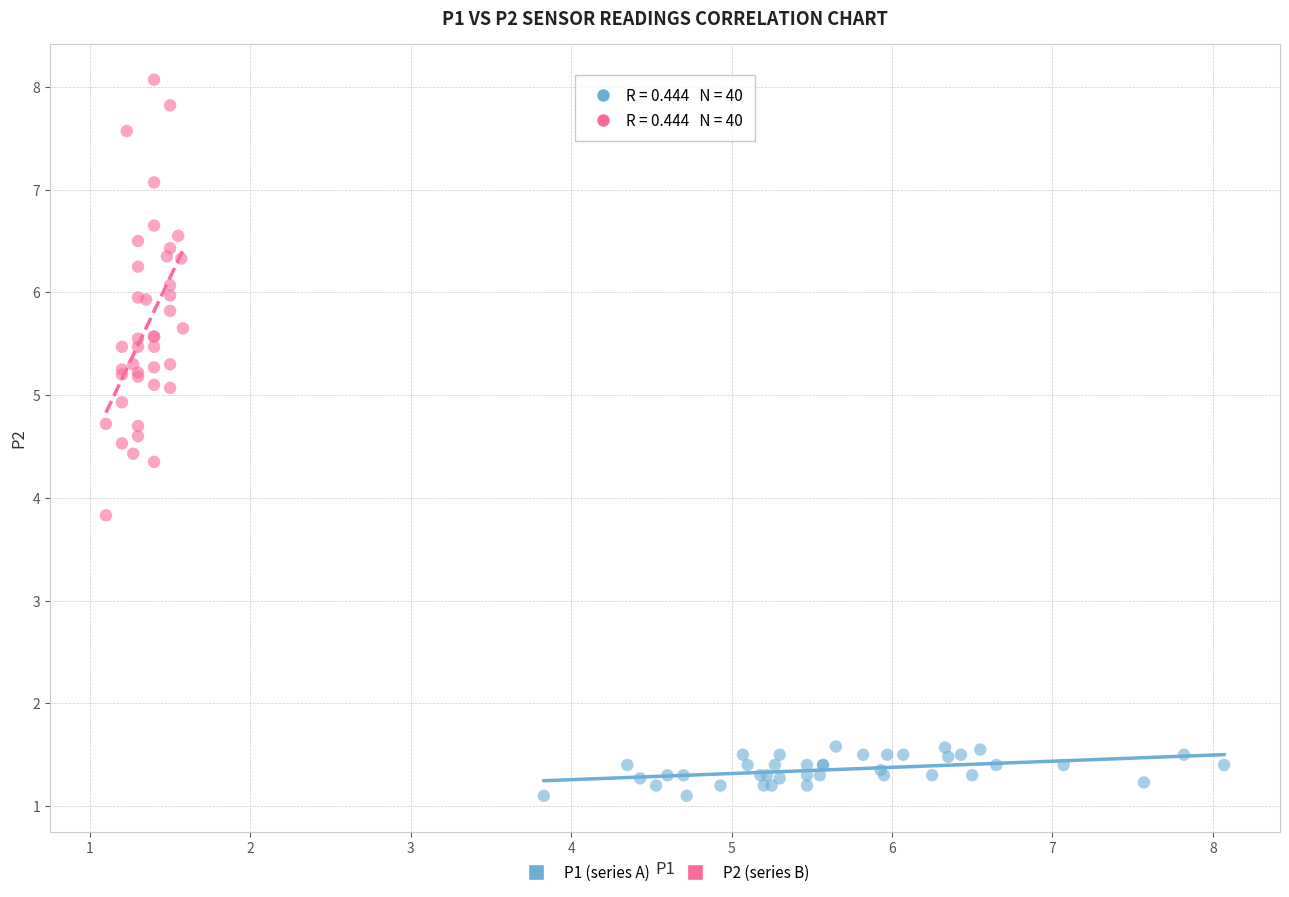

What are all the series names shown in the legend?

P1 (series A), P2 (series B)